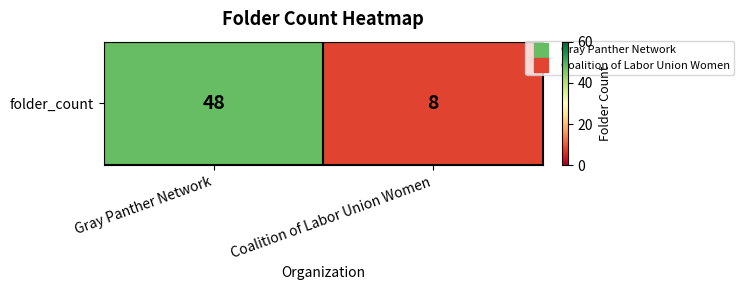

What is the difference between the maximum and minimum values?

40